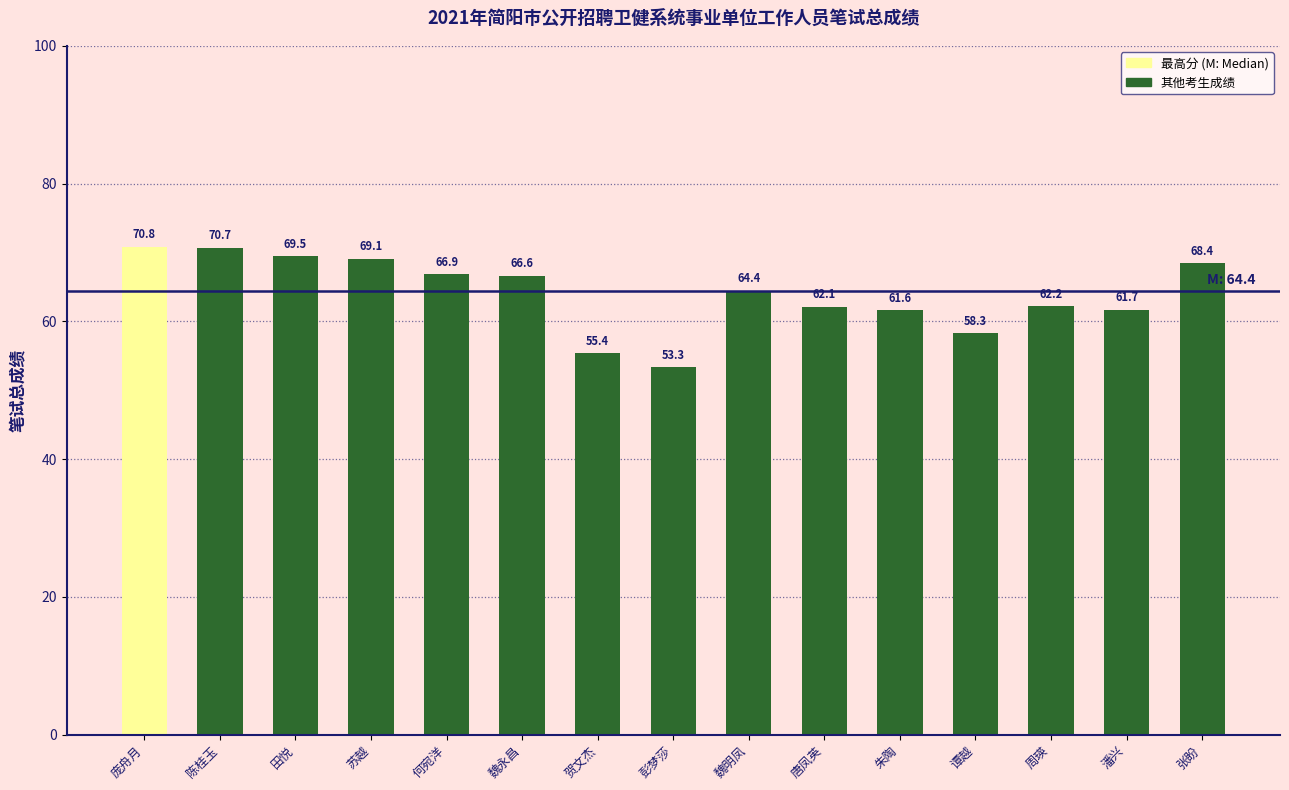

What is the sum of the values at 何宛洋 and 魏明凤?

131.3